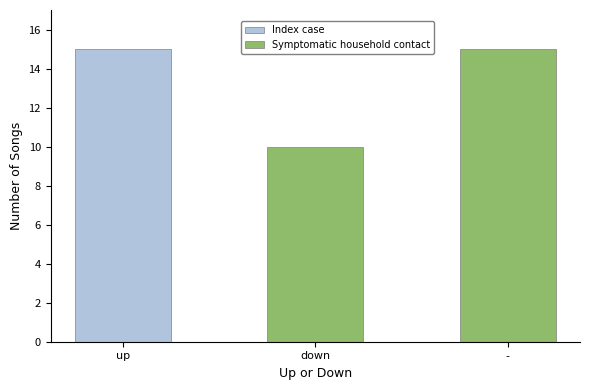

List the labels in order of Symptomatic household contact value, smallest first.

down, -